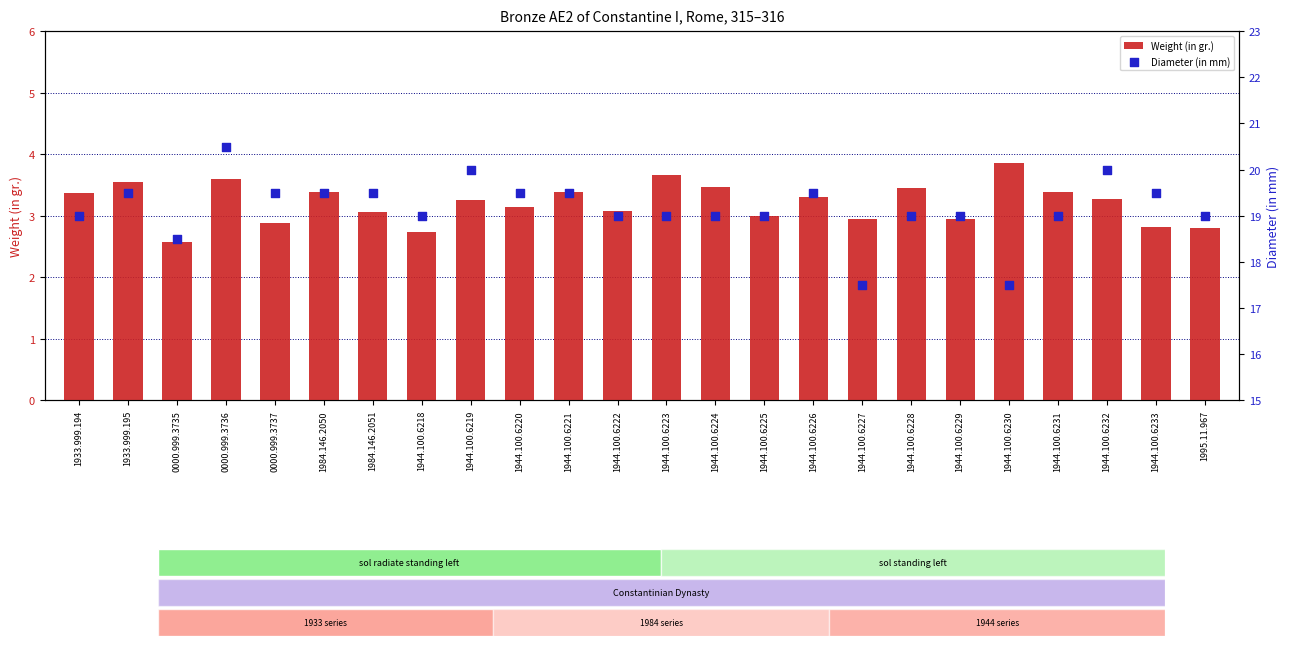

Which series contains the highest Y value?

Diameter (in mm)